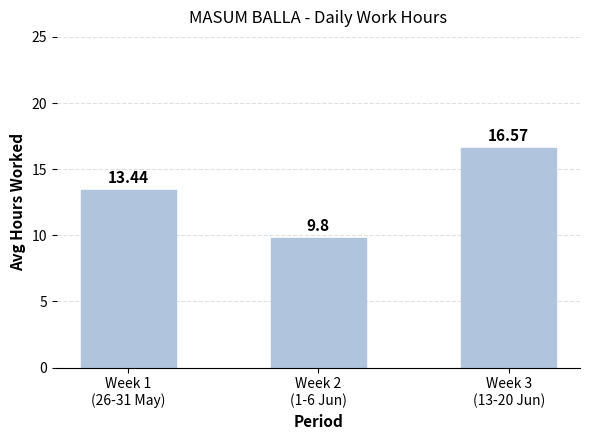

Rank the categories by value from lowest to highest.

Week 2
(1-6 Jun), Week 1
(26-31 May), Week 3
(13-20 Jun)